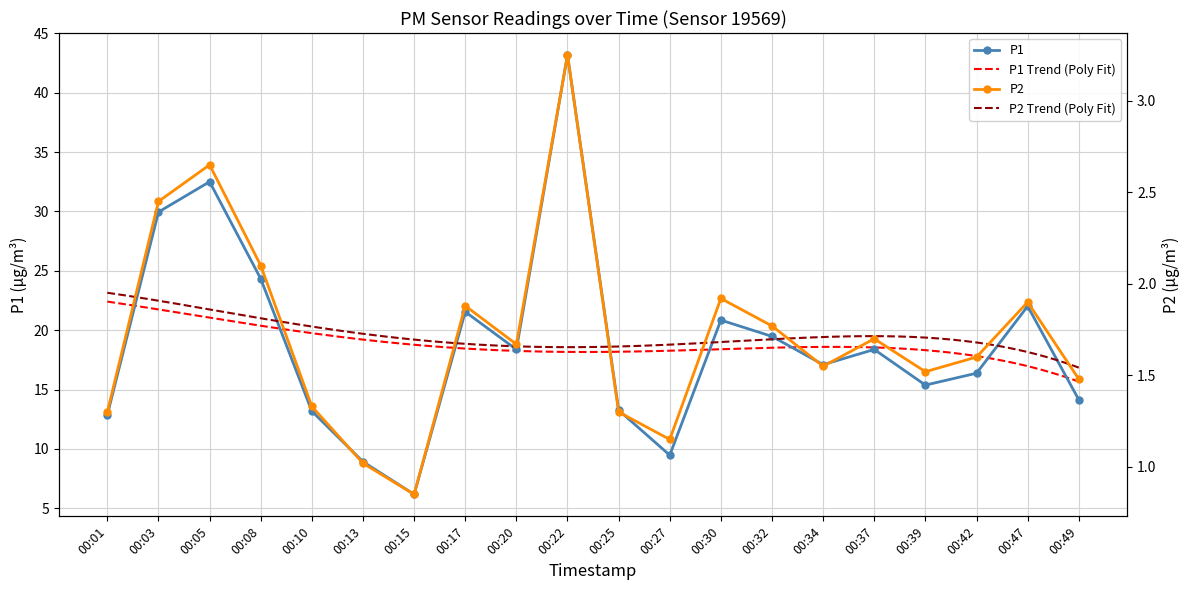

True or false: P2 and P1 cross at least once.

False